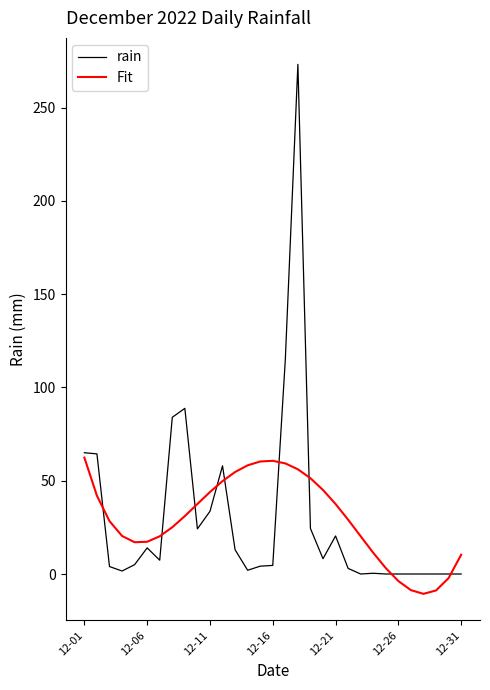

What is the maximum value shown in the chart?

273.2